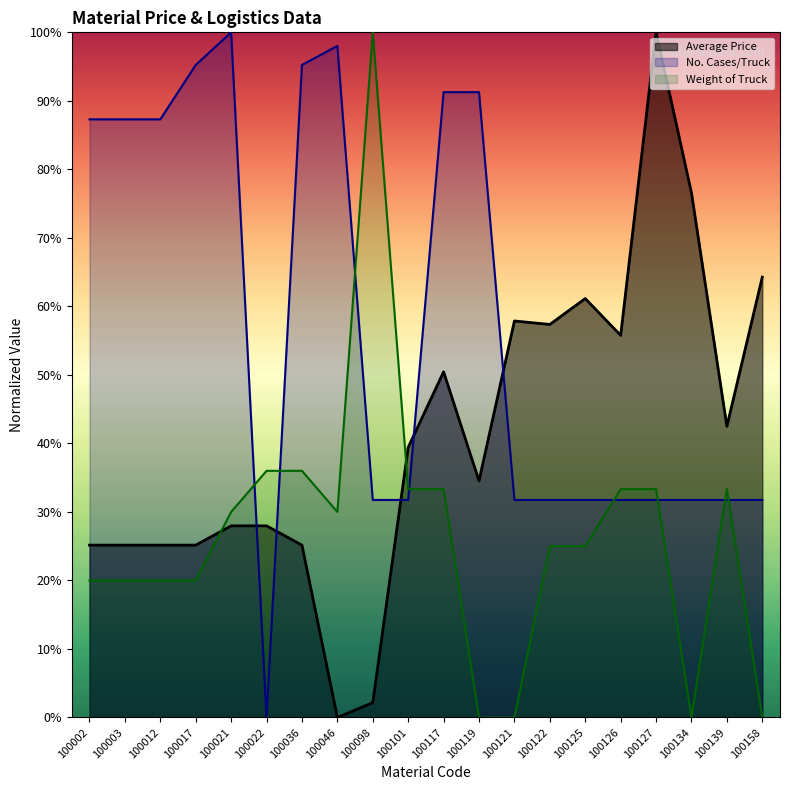

Reading left to right, what are all the values shown in this chart?

Average Price: 100002=25.2	100003=25.2	100012=25.2	100017=25.2	100021=28.0	100022=28.0	100036=25.2	100046=0.0	100098=2.2	100101=39.4	100117=50.5	100119=34.5	100121=57.9	100122=57.4	100125=61.1	100126=55.8	100127=100.0	100134=76.6	100139=42.5	100158=64.3
No. Cases/Truck: 100002=87.3	100003=87.3	100012=87.3	100017=95.2	100021=100.0	100022=0.0	100036=95.2	100046=98.0	100098=31.7	100101=31.7	100117=91.3	100119=91.3	100121=31.7	100122=31.7	100125=31.7	100126=31.7	100127=31.7	100134=31.7	100139=31.7	100158=31.7
Weight of Truck: 100002=20.0	100003=20.0	100012=20.0	100017=20.0	100021=30.0	100022=36.0	100036=36.0	100046=30.0	100098=100.0	100101=33.3	100117=33.3	100119=0.0	100121=0.0	100122=25.0	100125=25.0	100126=33.3	100127=33.3	100134=0.0	100139=33.3	100158=0.0